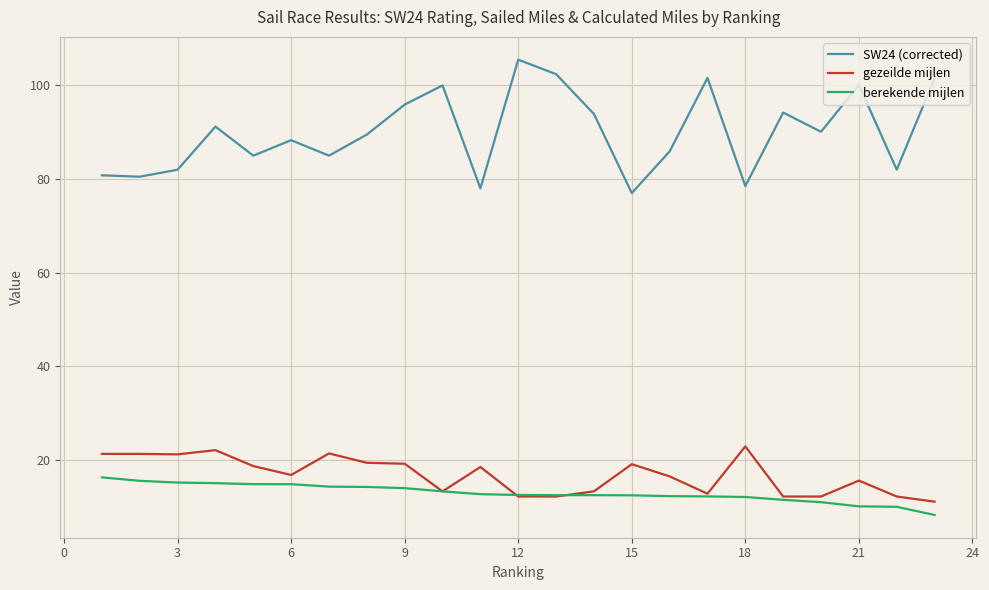

True or false: SW24 (corrected) and berekende mijlen intersect in this chart.

False